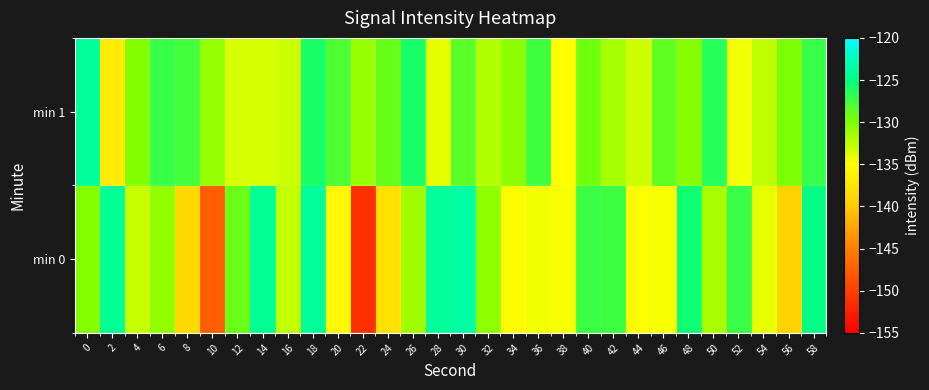

Reading left to right, extract all data points from this chart.

min 0: 0=-130.2	2=-124.2	4=-132.8	6=-130.7	8=-138.6	10=-147.7	12=-129.1	14=-124.3	16=-132.6	18=-124.1	20=-135.6	22=-151.2	24=-137.9	26=-131.3	28=-124.0	30=-123.7	32=-130.5	34=-135.2	36=-134.5	38=-134.7	40=-127.4	42=-127.4	44=-134.9	46=-134.7	48=-125.5	50=-131.6	52=-127.3	54=-134.0	56=-139.3	58=-124.8
min 1: 0=-124.1	2=-136.8	4=-130.1	6=-127.2	8=-127.7	10=-130.8	12=-133.4	14=-133.5	16=-132.9	18=-126.0	20=-128.0	22=-131.0	24=-129.0	26=-126.0	28=-134.0	30=-128.5	32=-132.0	34=-130.5	36=-127.5	38=-135.0	40=-129.5	42=-131.5	44=-133.0	46=-128.8	48=-130.2	50=-126.5	52=-134.5	54=-132.5	56=-129.8	58=-127.2